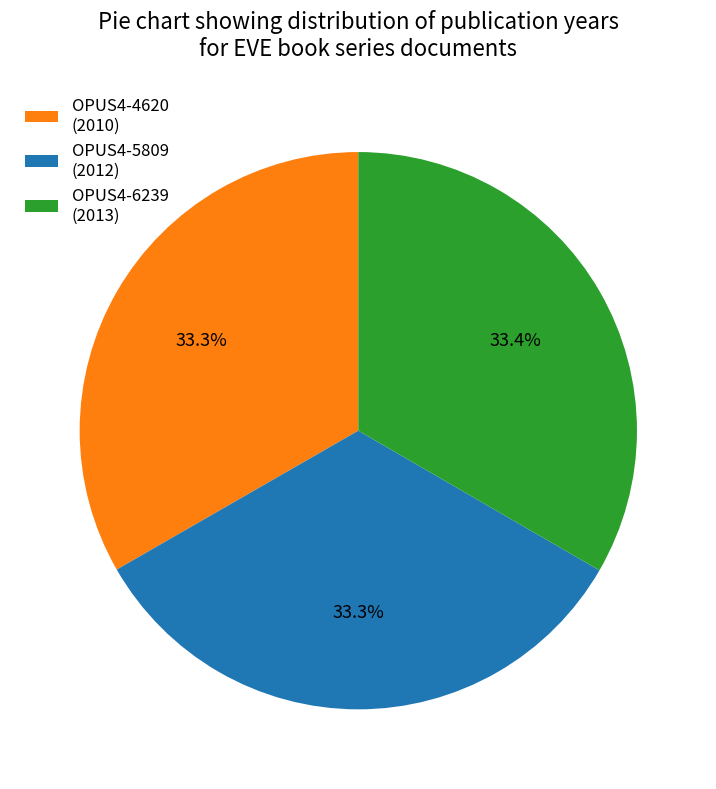

Is it true that OPUS4-5809 is 33% of the pie?

True